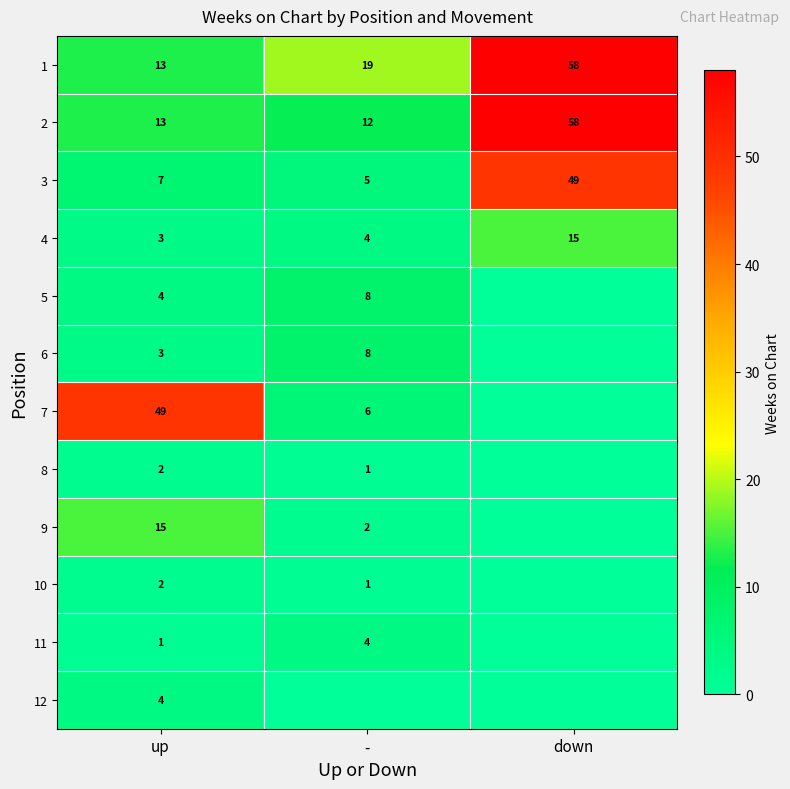

Between down and -, which is larger?

down